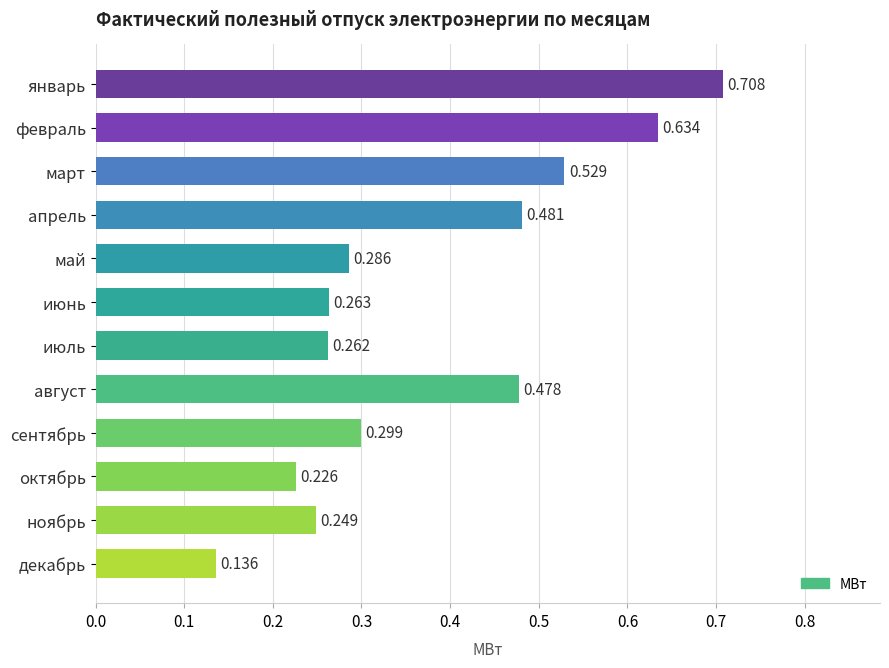

At which category does the chart reach its peak across all series?

январь